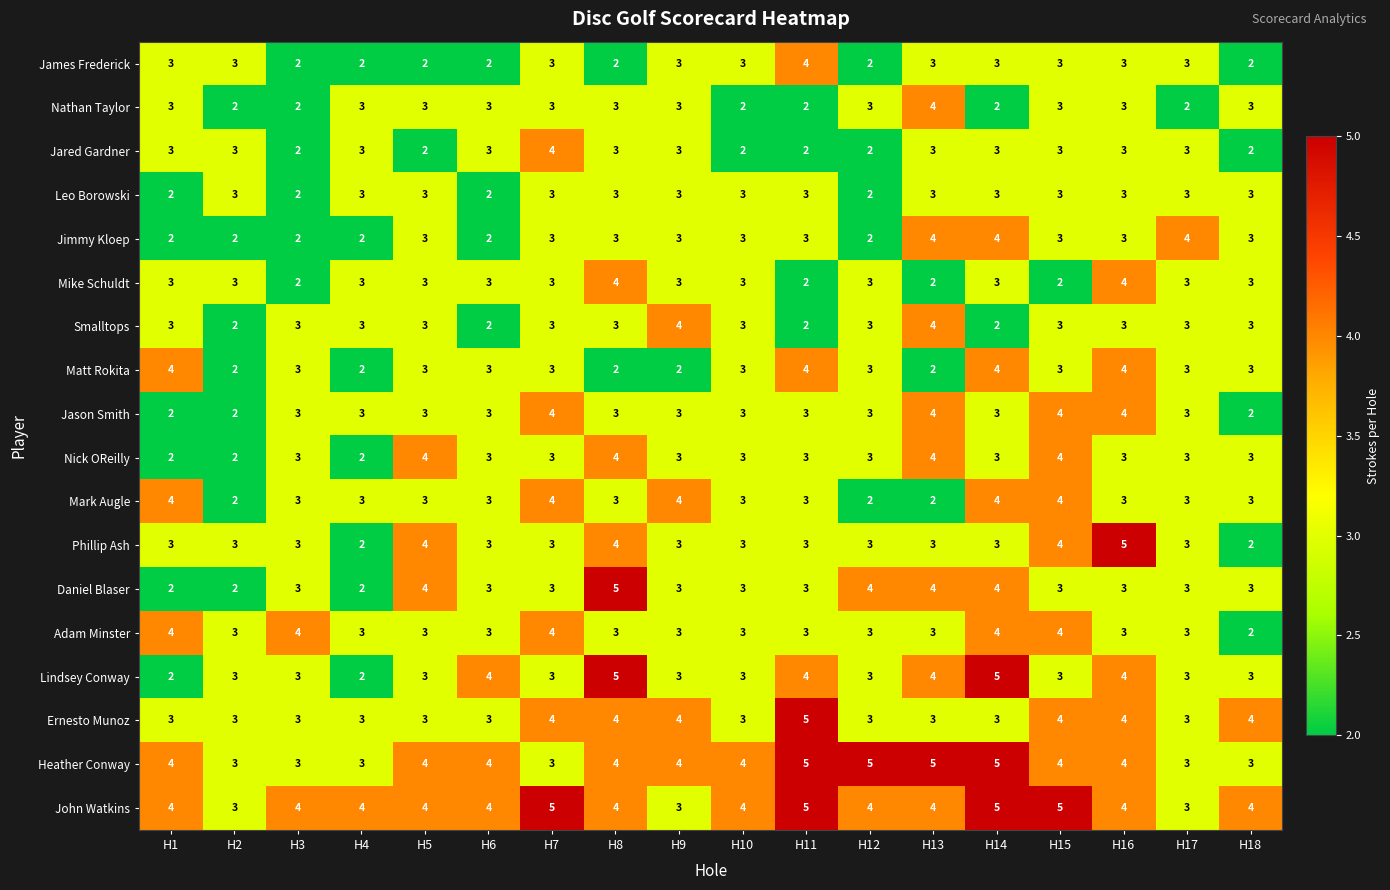

What is the maximum value shown in the chart?

5